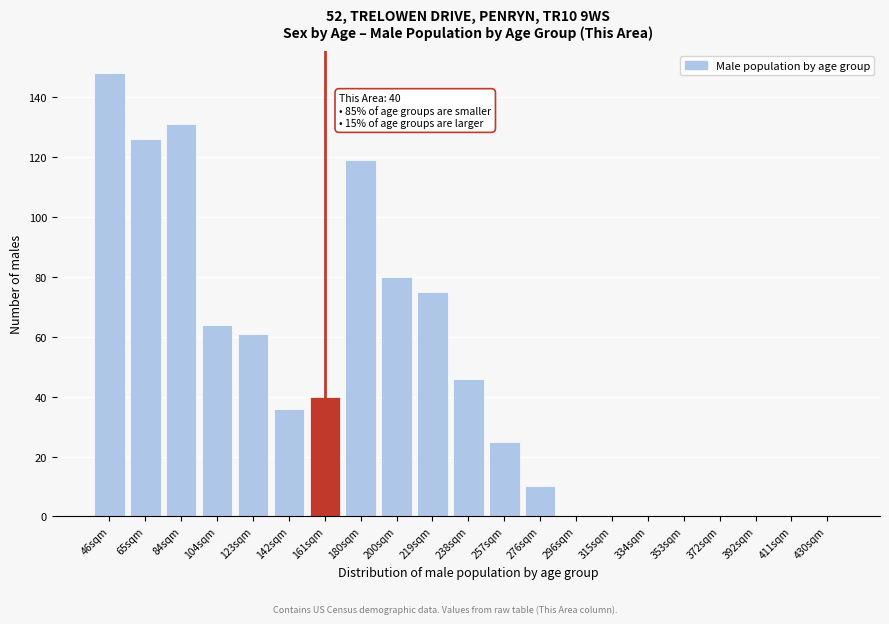

Reading right to left, what are all the values shown in this chart?

430sqm=0	411sqm=0	392sqm=0	372sqm=0	353sqm=0	334sqm=0	315sqm=0	296sqm=0	276sqm=10	257sqm=25	238sqm=46	219sqm=75	200sqm=80	180sqm=119	161sqm=40	142sqm=36	123sqm=61	104sqm=64	84sqm=131	65sqm=126	46sqm=148